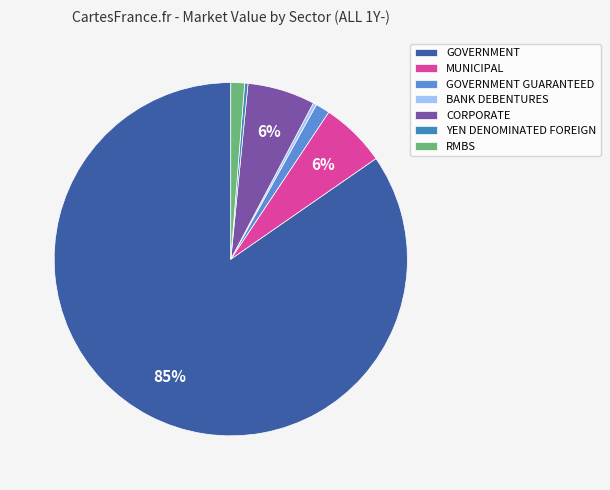

Is there any slice that represents more than half of the pie?

Yes